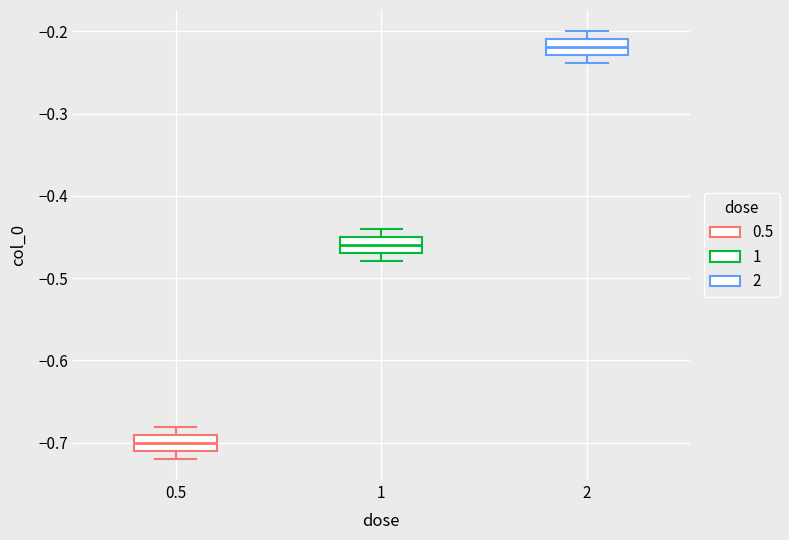

Reading left to right, read every box against the y-axis: the position of its median line, the range the box covers, and the ends of its whiskers. The values are not printed on the chart, so give them approximately, as read against the axis.

0.5: median -0.70, box -0.71 to -0.69, whiskers -0.72 to -0.68
1: median -0.46, box -0.47 to -0.45, whiskers -0.48 to -0.44
2: median -0.22, box -0.23 to -0.21, whiskers -0.24 to -0.20